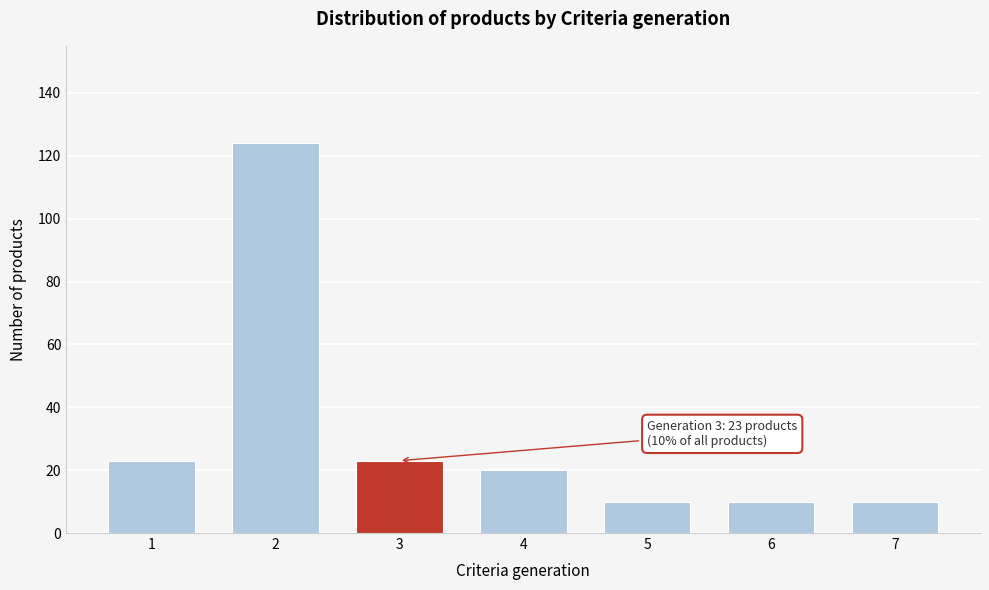

Reading left to right, what are all the values shown in this chart?

23	124	23	20	10	10	10